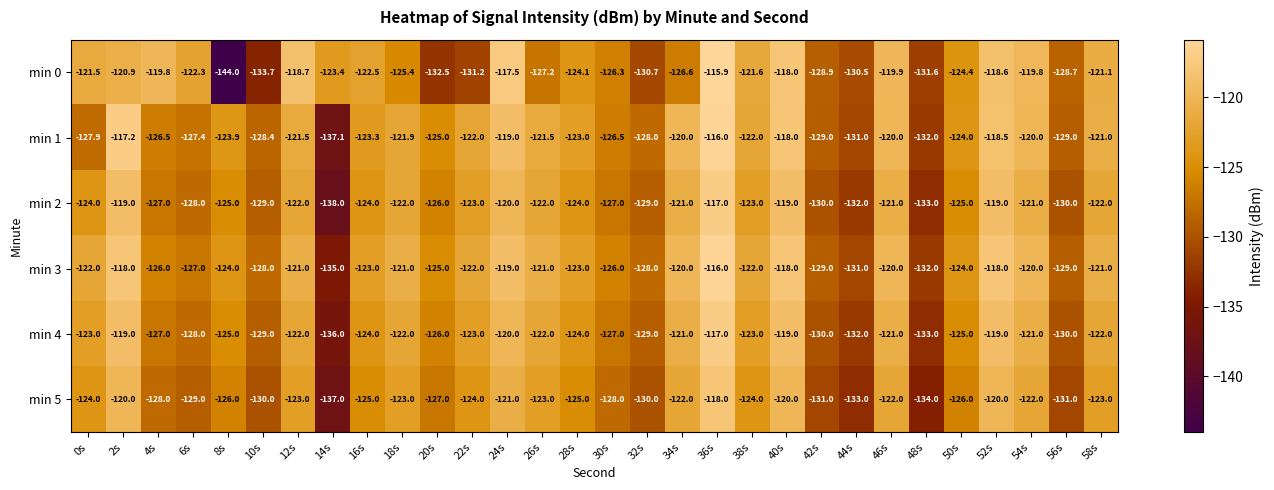

What is the difference between the maximum and minimum values in the min 3 series?

19.0